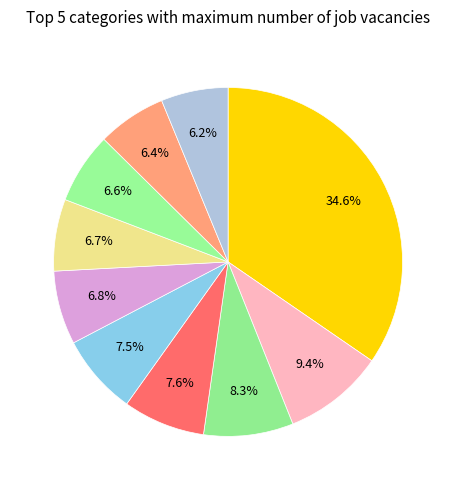

How many segments does this pie chart have?

10